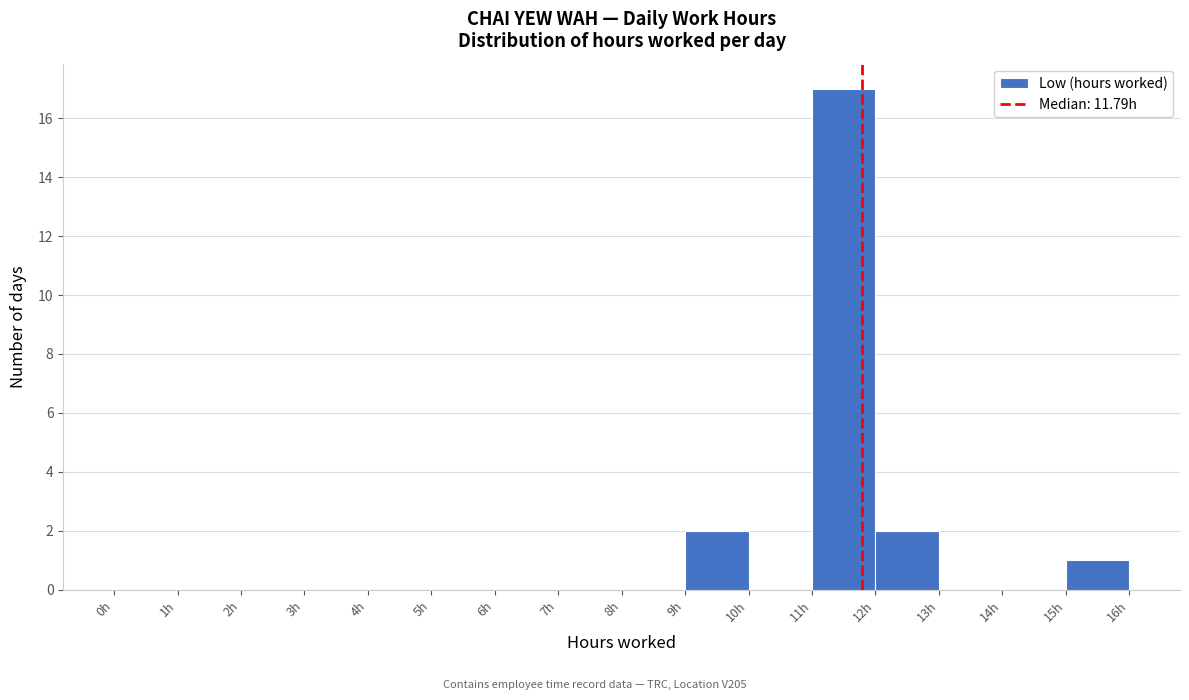

What is the height of the bar covering 15 to 16 on the x-axis? The values are not printed on the chart, so give them approximately, as read against the axis.

1